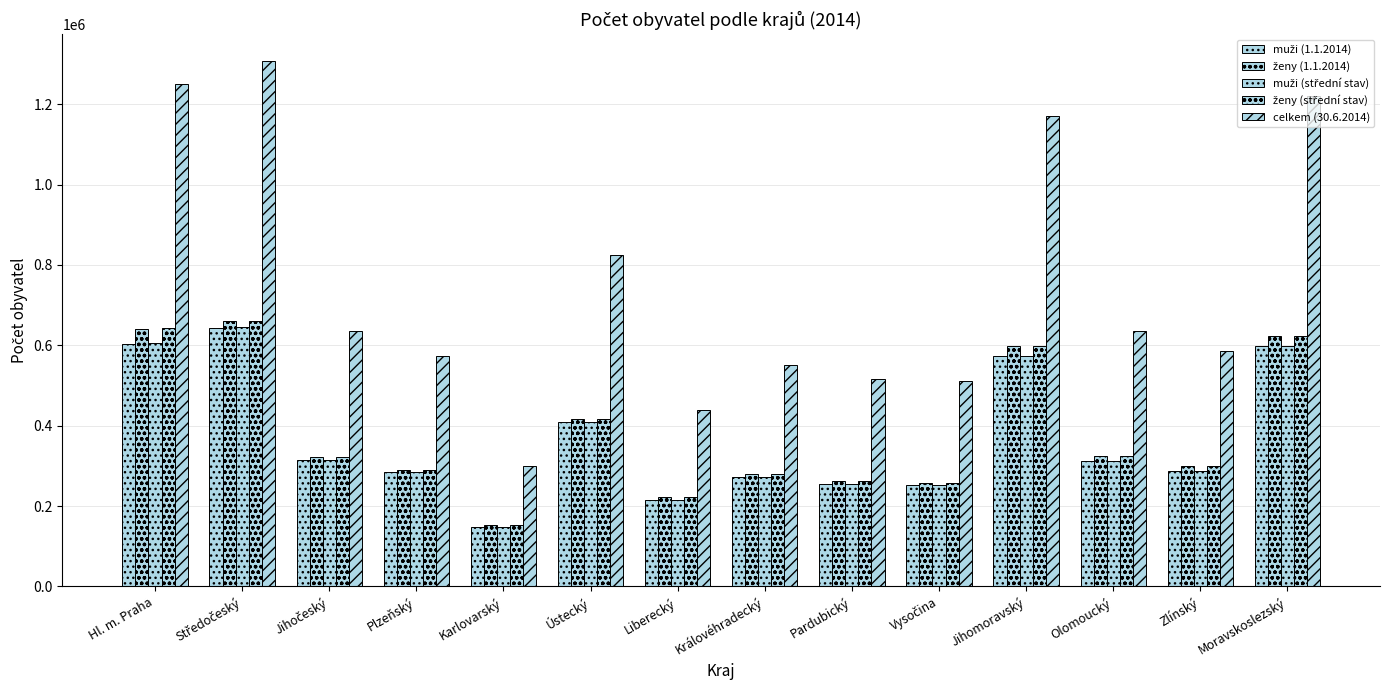

How many data points does each series have?

14